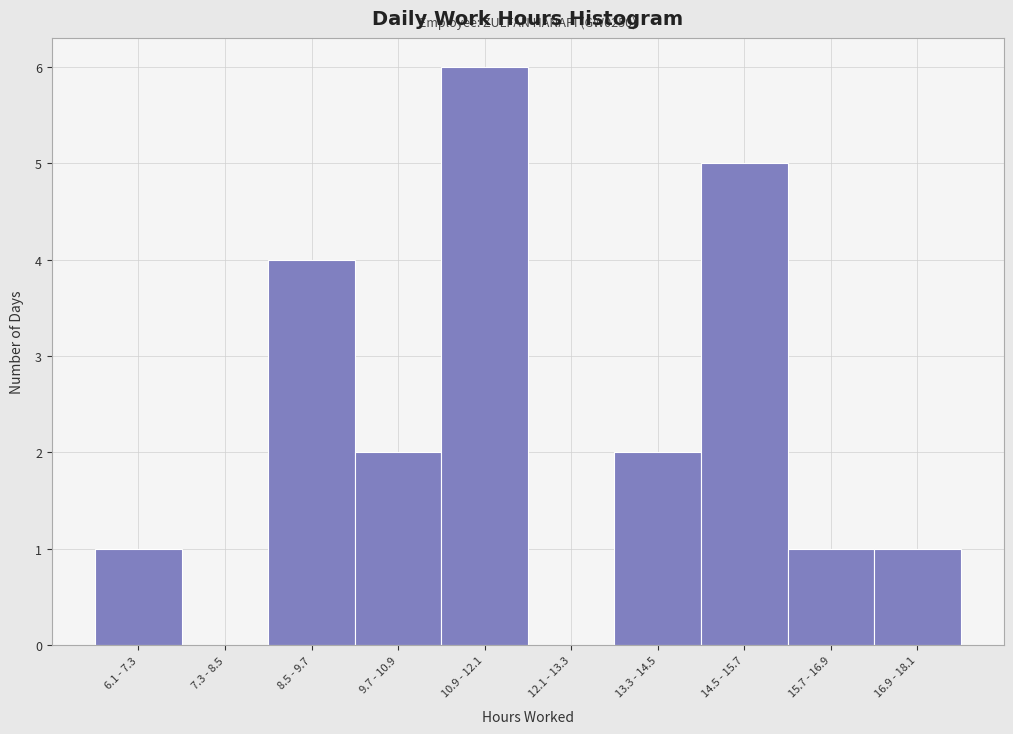

Reading right to left, what are all the values shown in this chart?

16.9 - 18.1=1	15.7 - 16.9=1	14.5 - 15.7=5	13.3 - 14.5=2	12.1 - 13.3=0	10.9 - 12.1=6	9.7 - 10.9=2	8.5 - 9.7=4	7.3 - 8.5=0	6.1 - 7.3=1